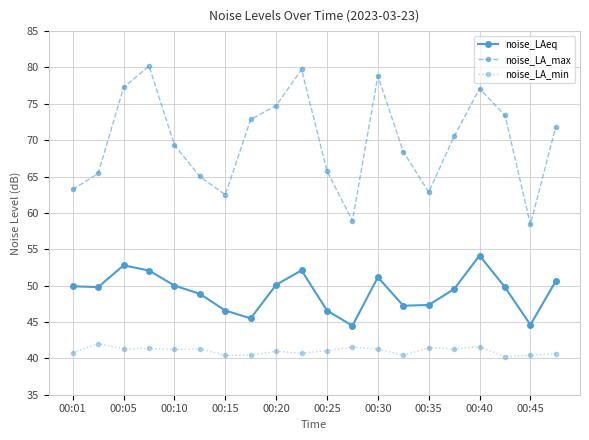

Which series has the widest spread of values?

noise_LA_max